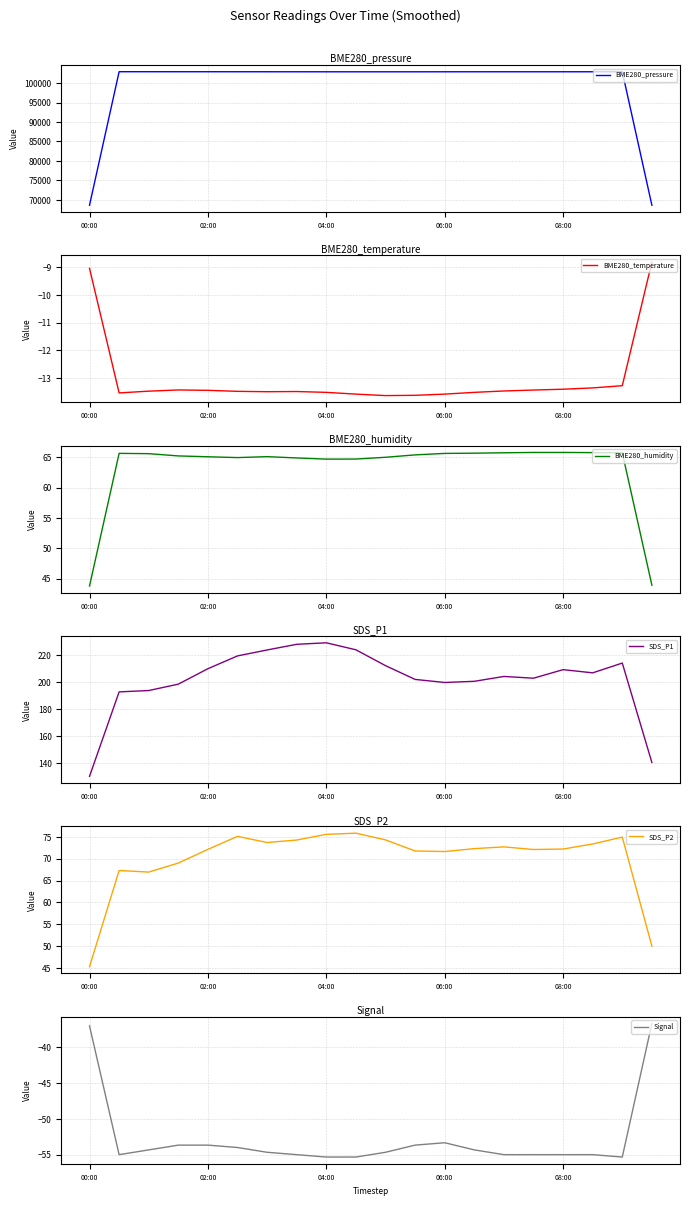

The value of BME280_pressure at 06:00 is 46518.0. True or false?

False